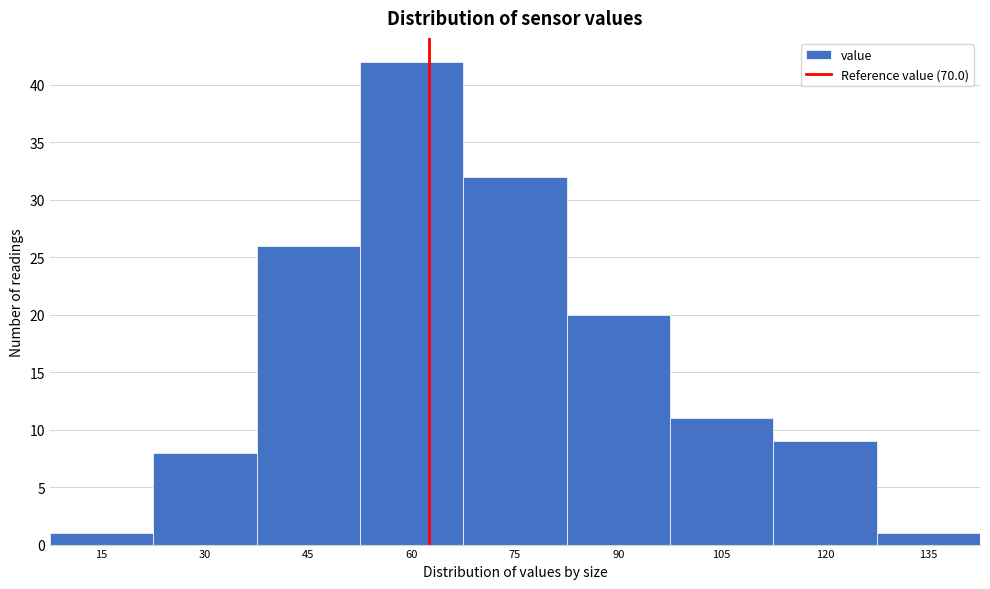

Reading left to right, what are all the values shown in this chart?

1	8	26	42	32	20	11	9	1